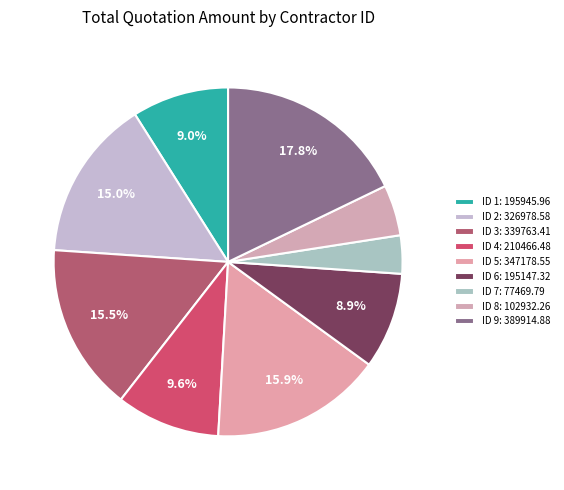

How many segments does this pie chart have?

9